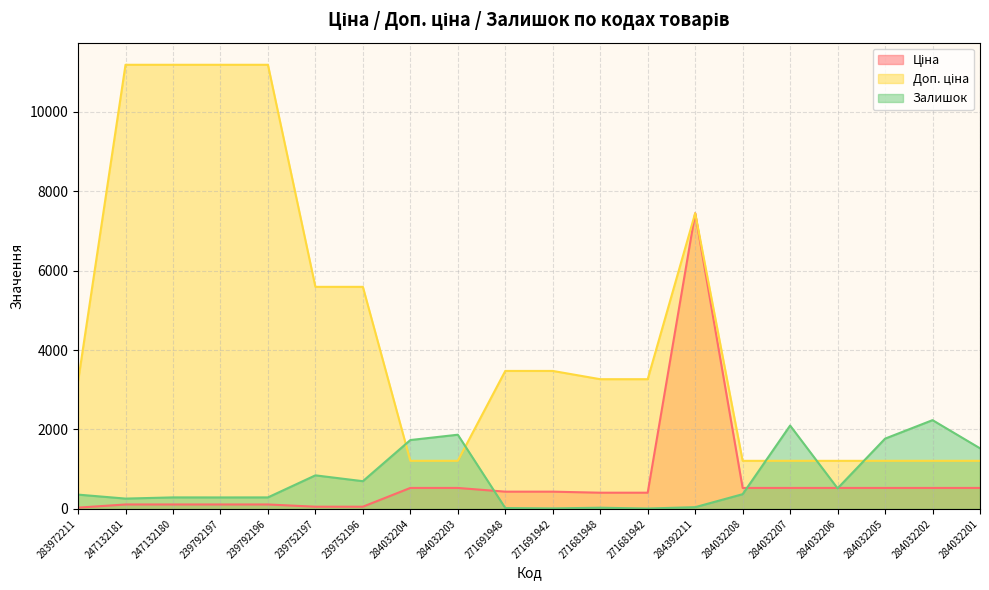

Between which two adjacent categories do Залишок and Ціна first intersect?

284032203 and 271691948